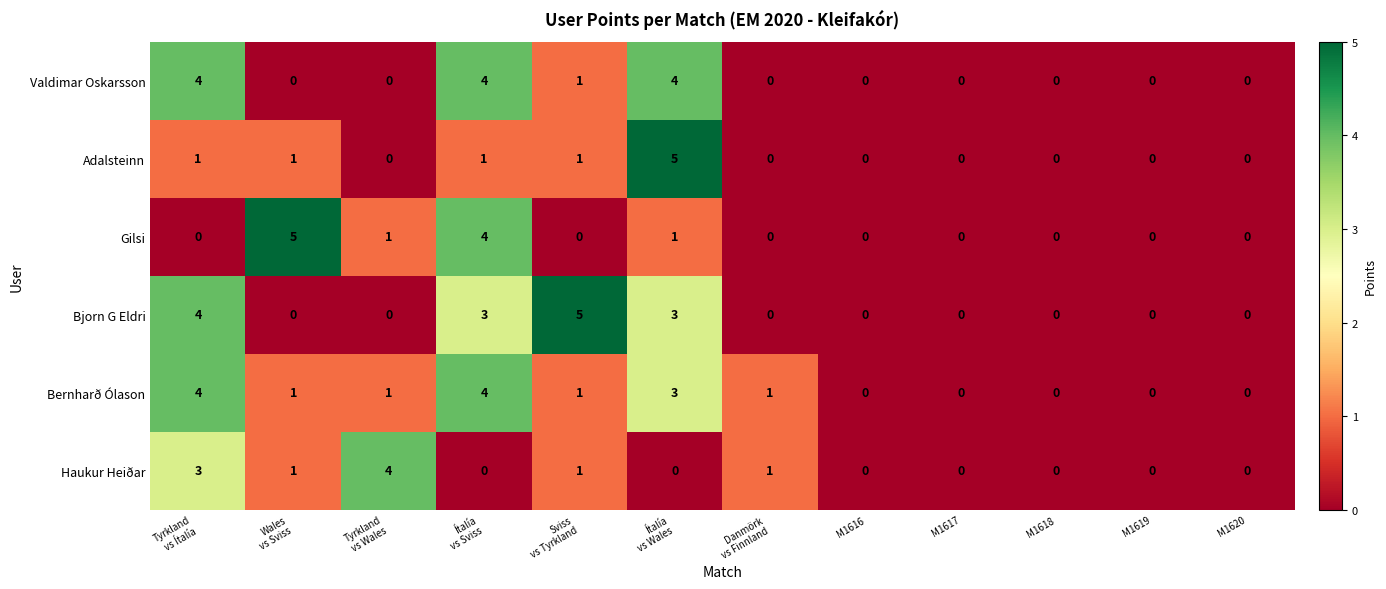

True or false: Adalsteinn has a value of 0 at M1620.

True